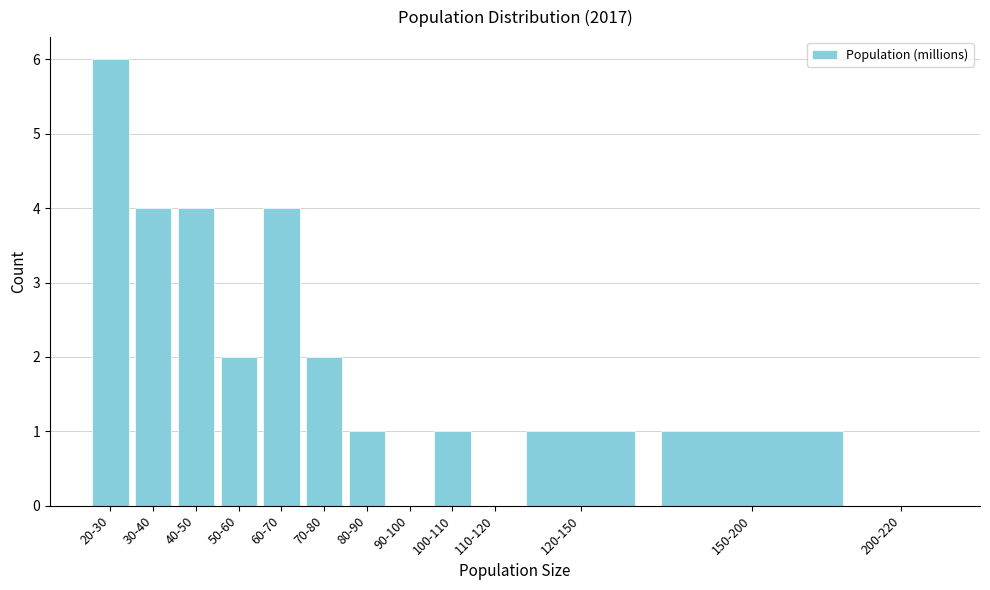

Reading right to left, list all the values displayed in this chart.

200-220=0	150-200=1	120-150=1	110-120=0	100-110=1	90-100=0	80-90=1	70-80=2	60-70=4	50-60=2	40-50=4	30-40=4	20-30=6